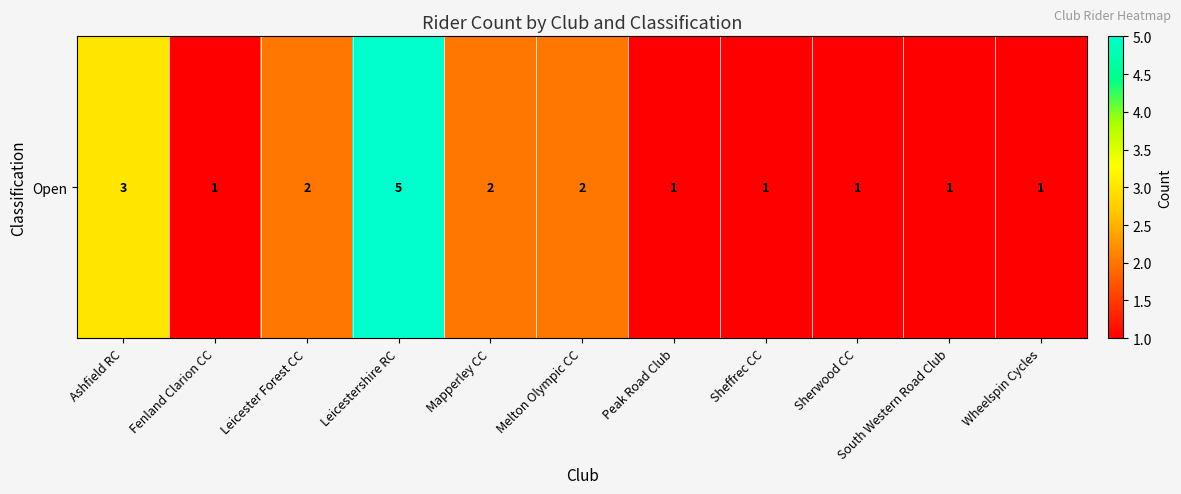

How many values are between 1 and 2?

9